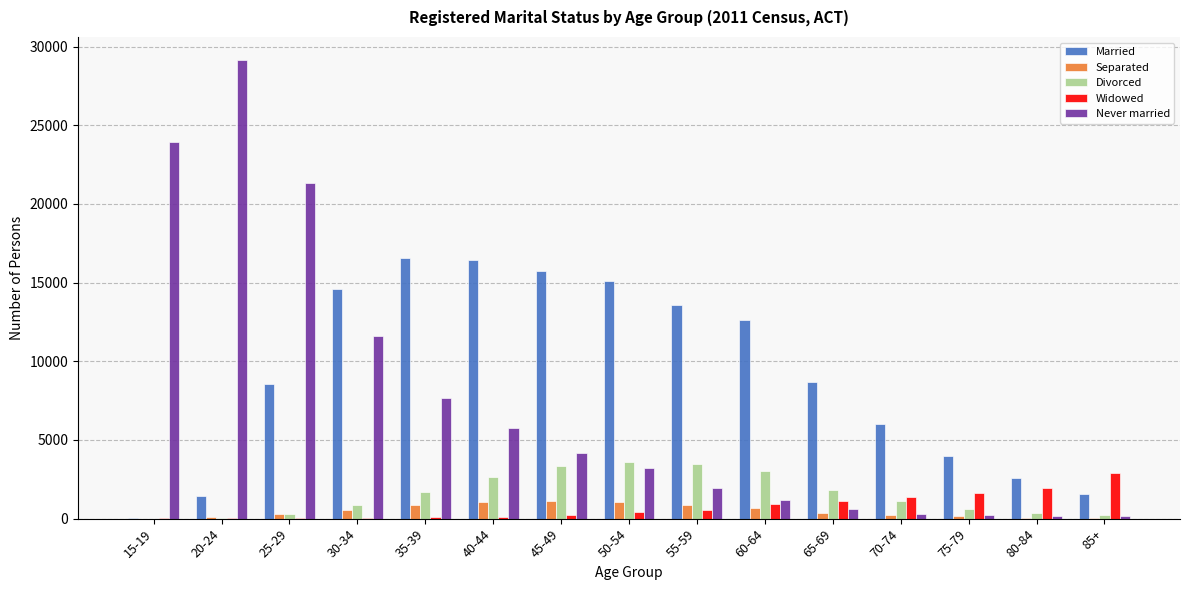

Is the value of Widowed at 85+ greater than the value of Divorced at 25-29?

Yes